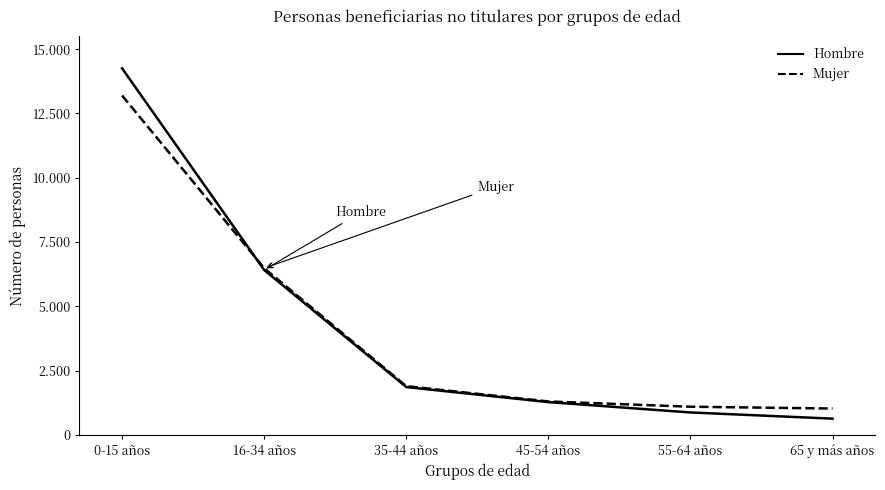

What are all the series names shown in the legend?

Hombre, Mujer